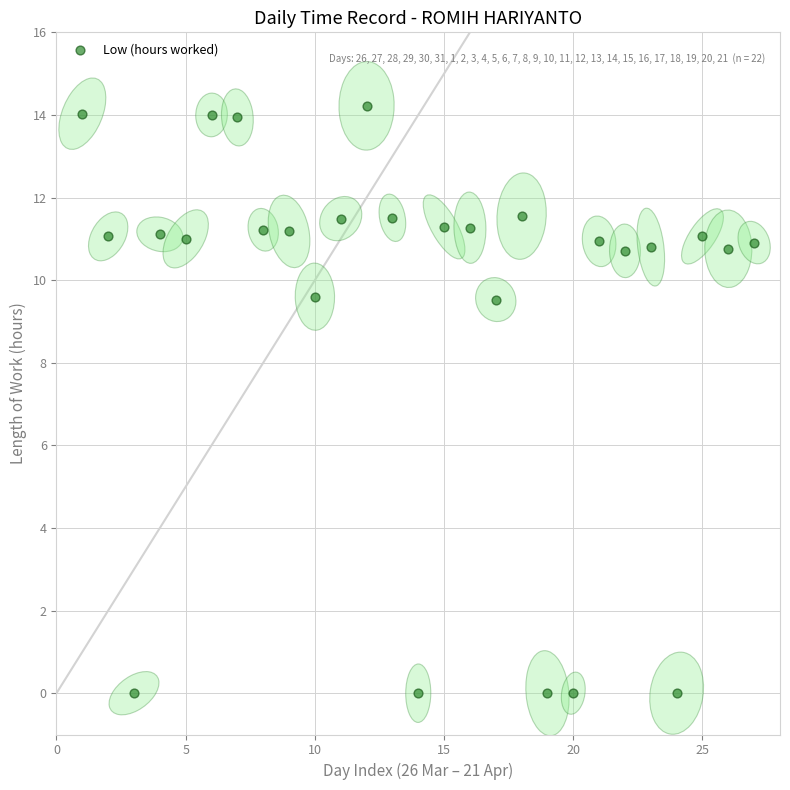

What is the range of X values (max minus min)?

26.0